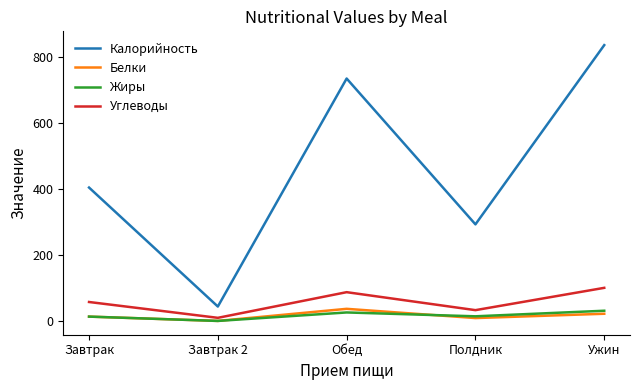

Which series has the widest spread of values?

Калорийность